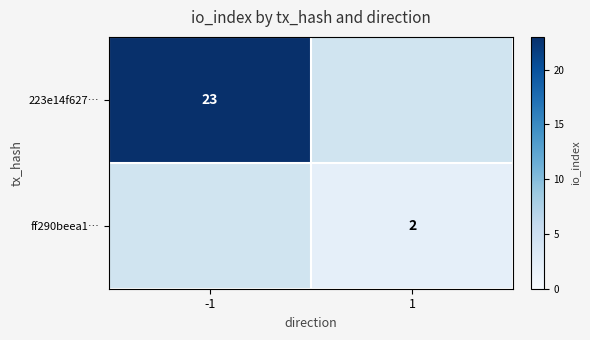

At which category is the sum across all series the highest?

-1